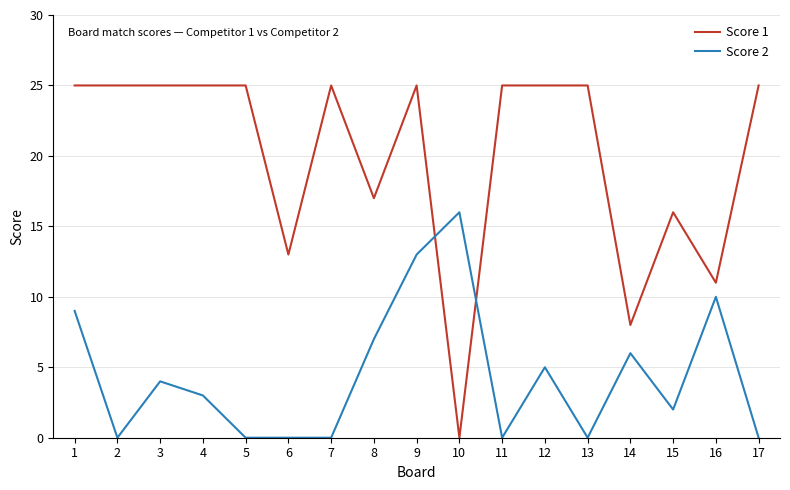

Rank the series at 7 from highest to lowest value.

Score 1, Score 2